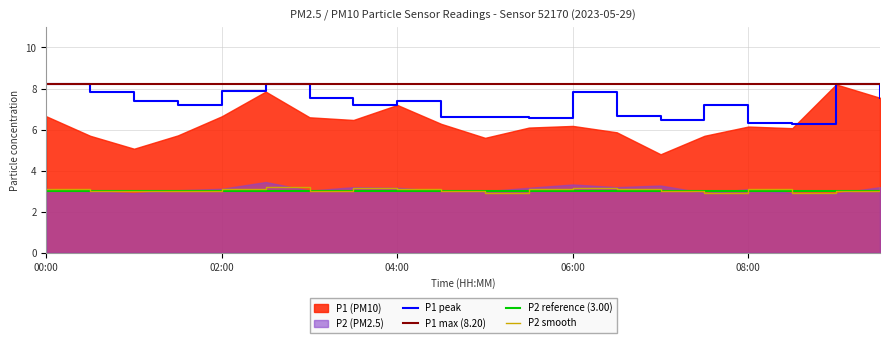

At which label does P2_smooth reach its peak?

02:30